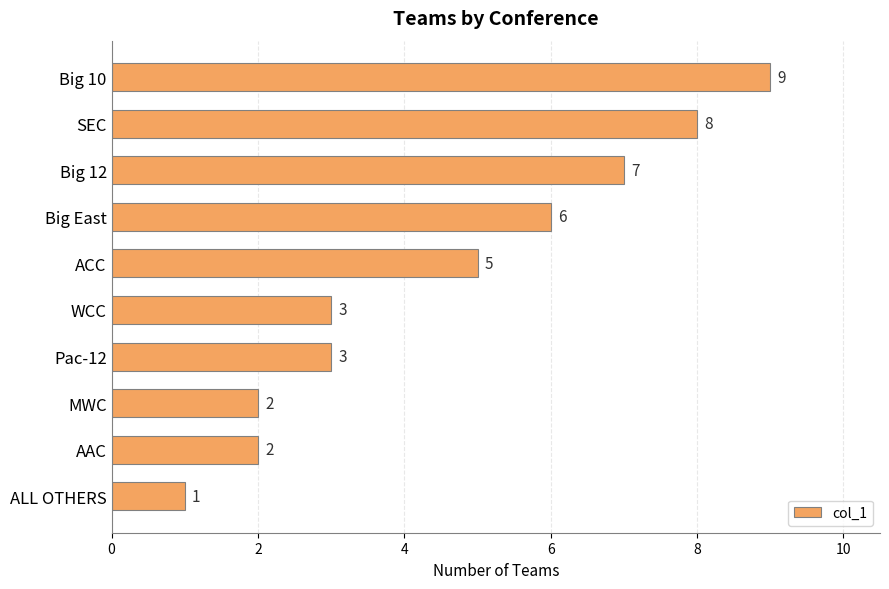

What is the average value?

5